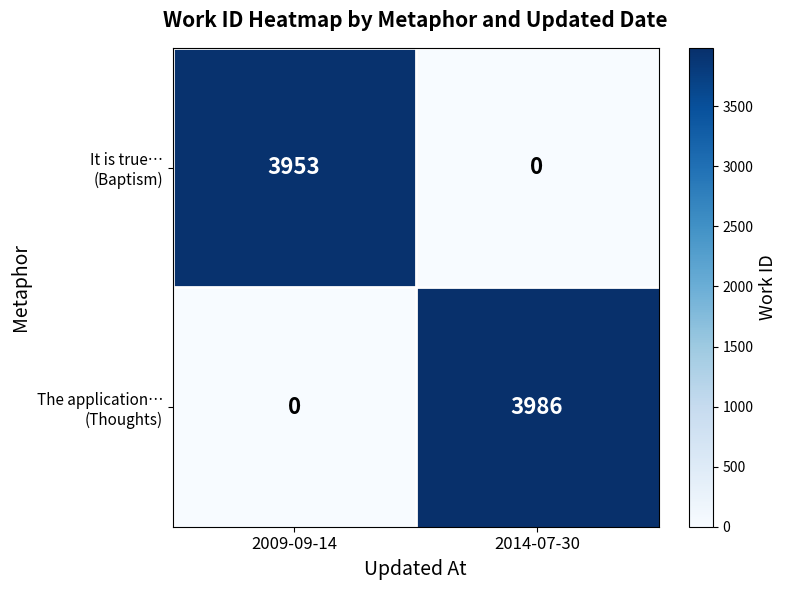

What is the total value across all series at 2014-07-30?

3986